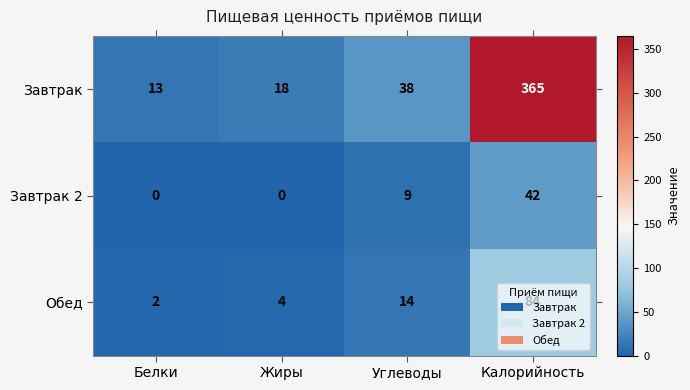

Which series has the widest spread of values?

Завтрак